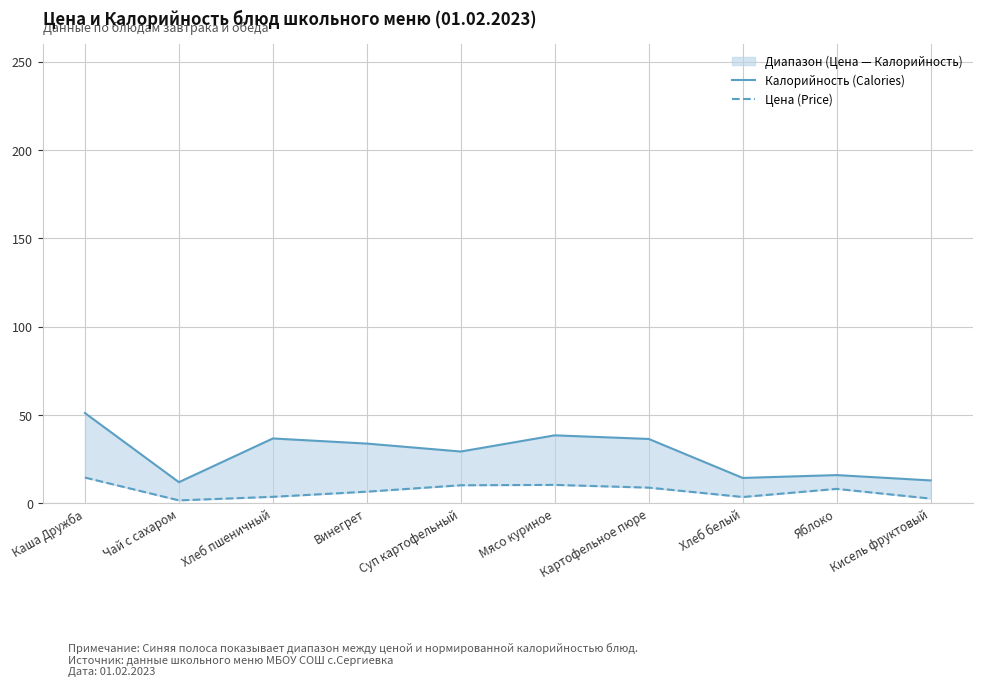

Reading left to right, transcribe all the data shown in this chart.

Калорийность (Calories): Каша Дружба=51.1	Чай с сахаром=12.0	Хлеб пшеничный=36.7	Винегрет=33.8	Суп картофельный=29.3	Мясо куриное=38.5	Картофельное пюре=36.5	Хлеб белый=14.4	Яблоко=16.0	Кисель фруктовый=13.0
Цена (Price): Каша Дружба=14.6	Чай с сахаром=1.7	Хлеб пшеничный=3.7	Винегрет=6.6	Суп картофельный=10.2	Мясо куриное=10.4	Картофельное пюре=8.9	Хлеб белый=3.6	Яблоко=8.2	Кисель фруктовый=2.7